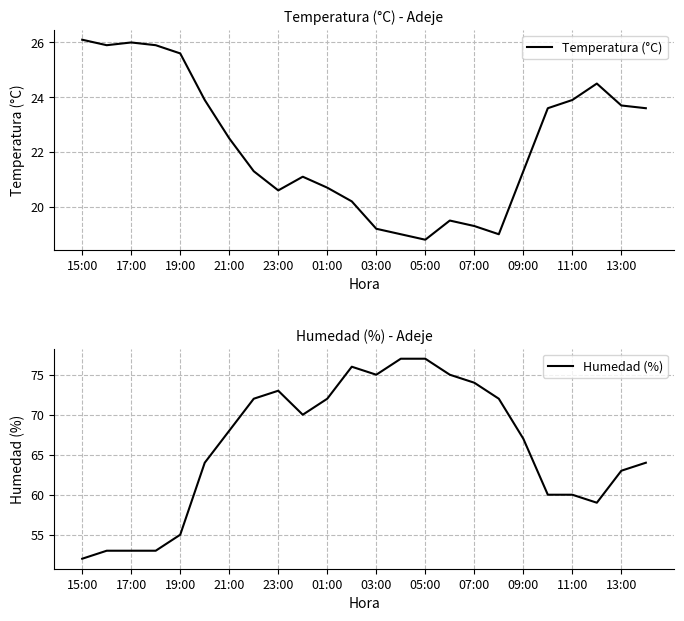

True or false: Temperatura (°C) has a value of 31.6 at 05:00.

False